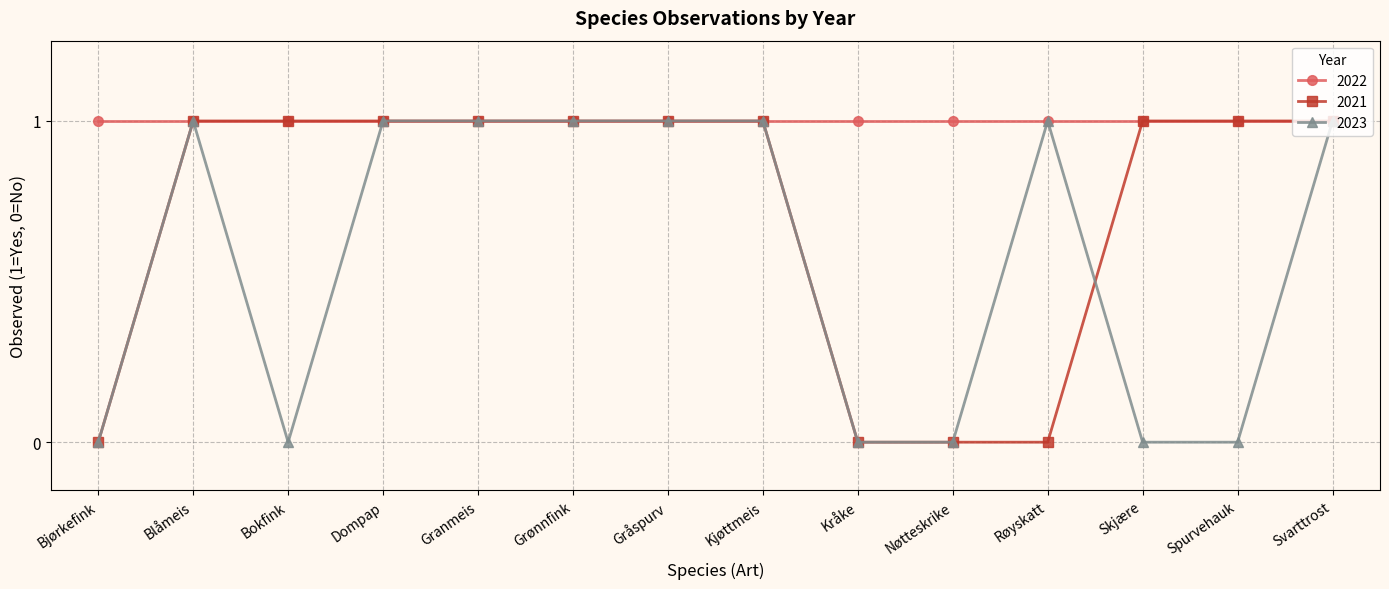

What are all the series names shown in the legend?

2022, 2021, 2023